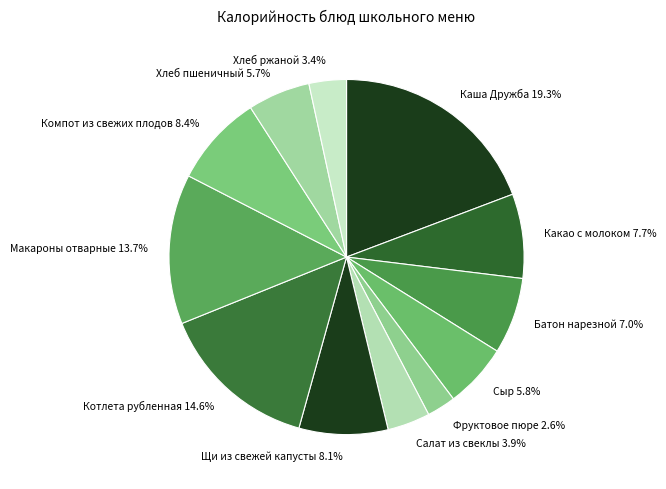

Does Хлеб ржаной represent more than half of the total?

No